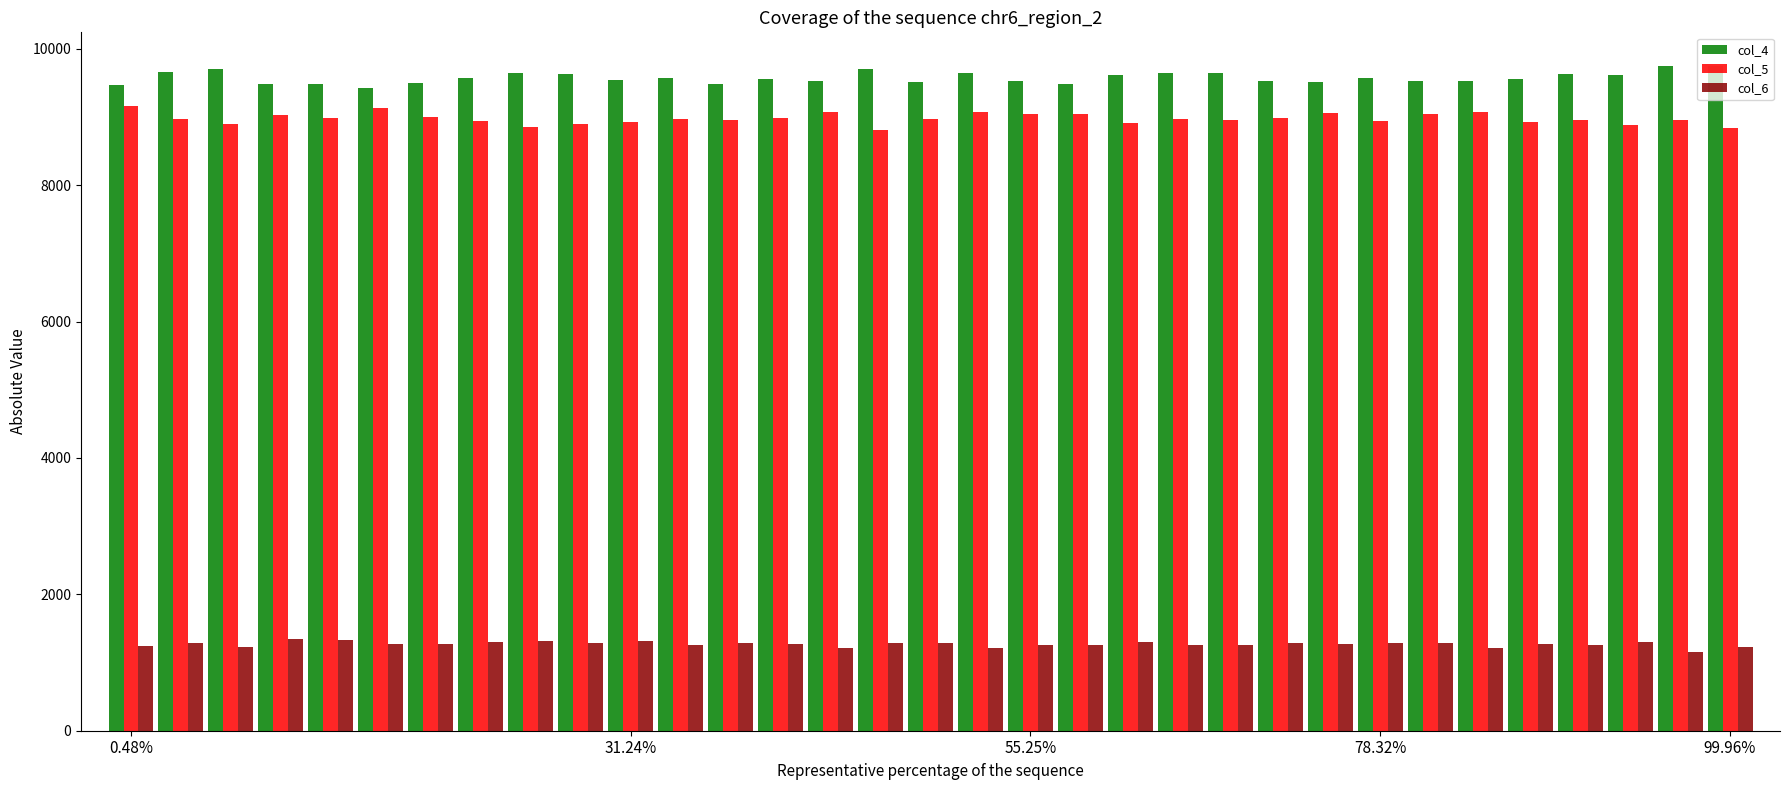

List the series in order of their peak value, highest first.

col_4, col_5, col_6